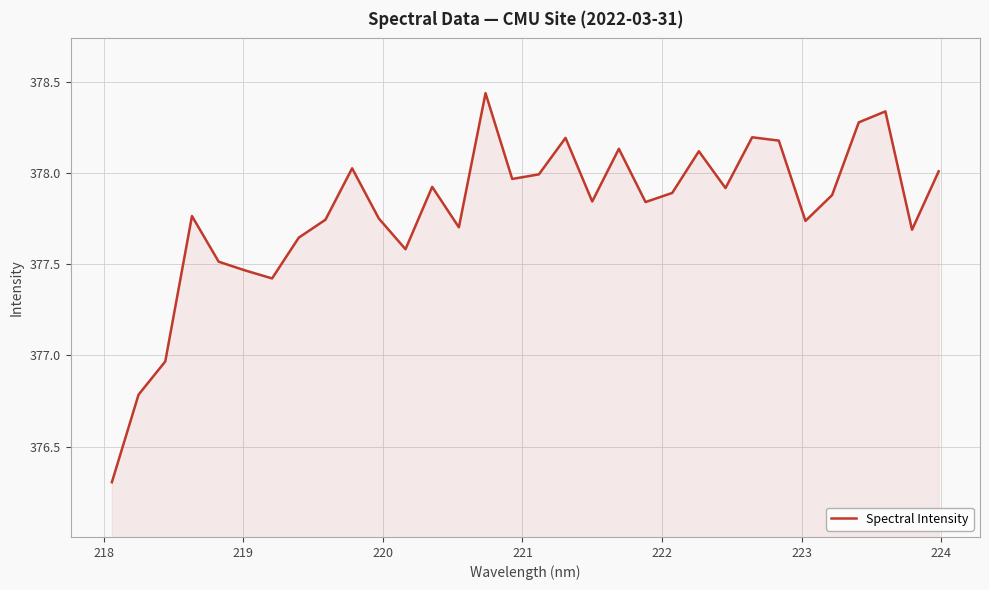

What is the minimum value shown in the chart?

376.3